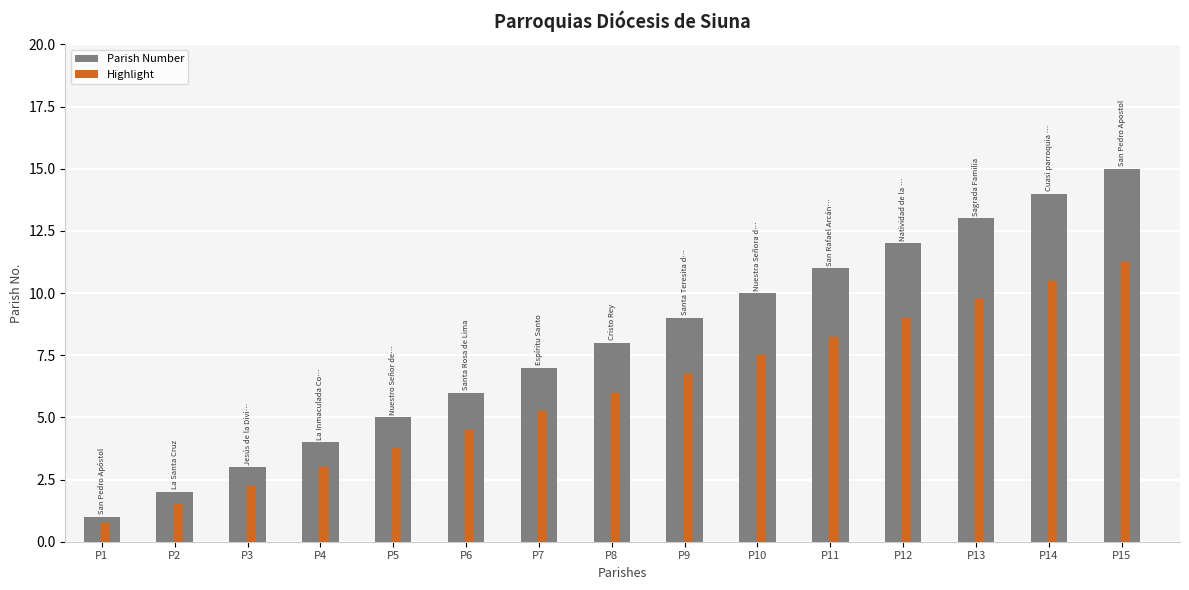

What is the total value across all series at P9?

15.8